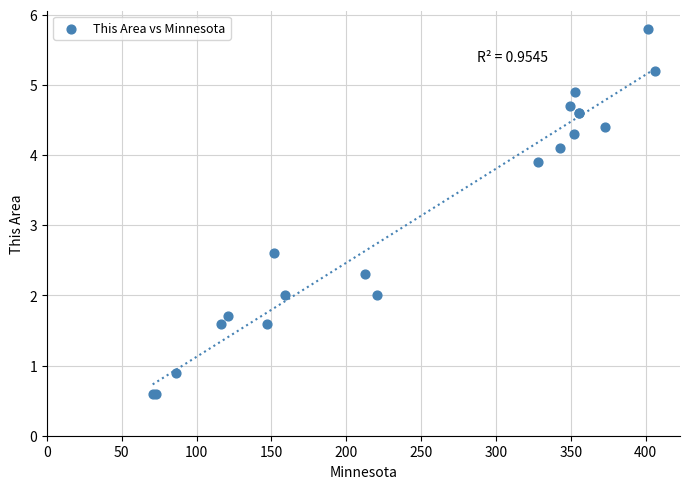

What Y value in the scatter plot is closest to 3?

2.6